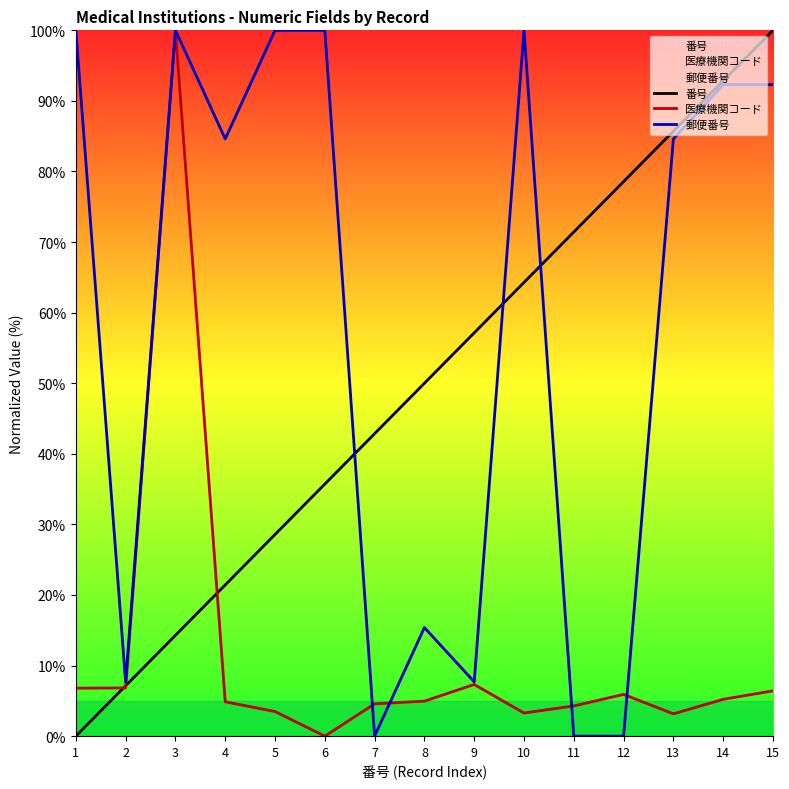

Is the value of 郵便番号 at 13 greater than the value of 番号 at 2?

Yes